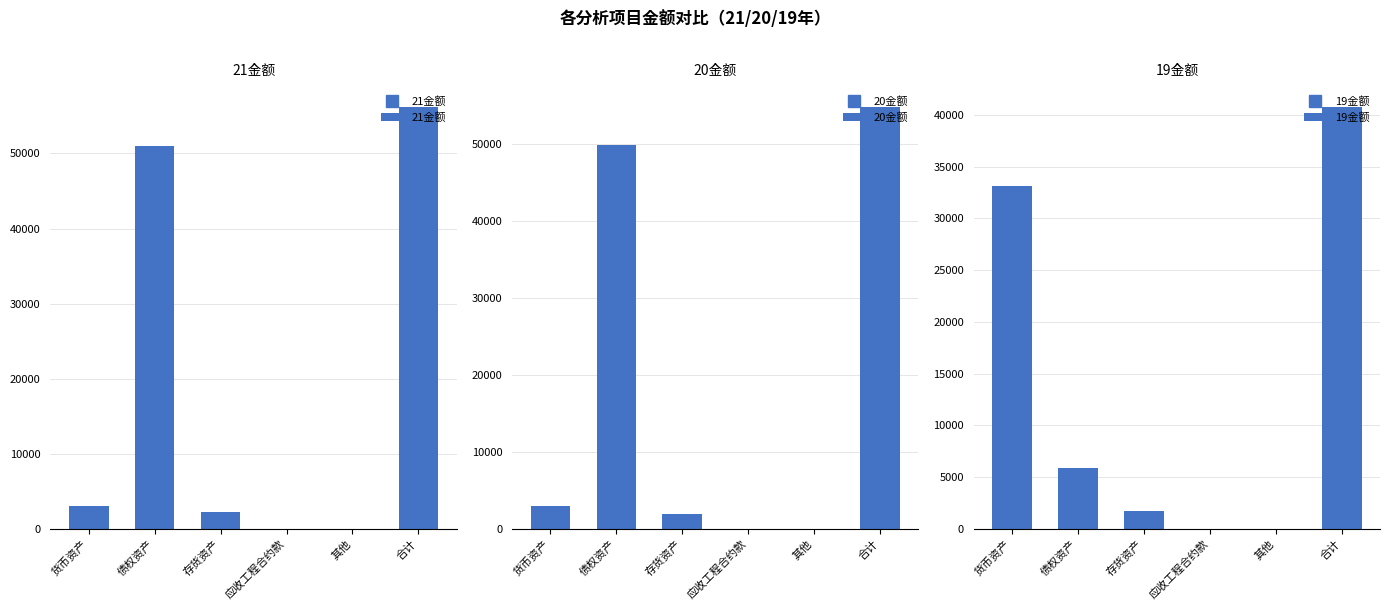

Where is 21金额 nearest to the value 28083?

债权资产